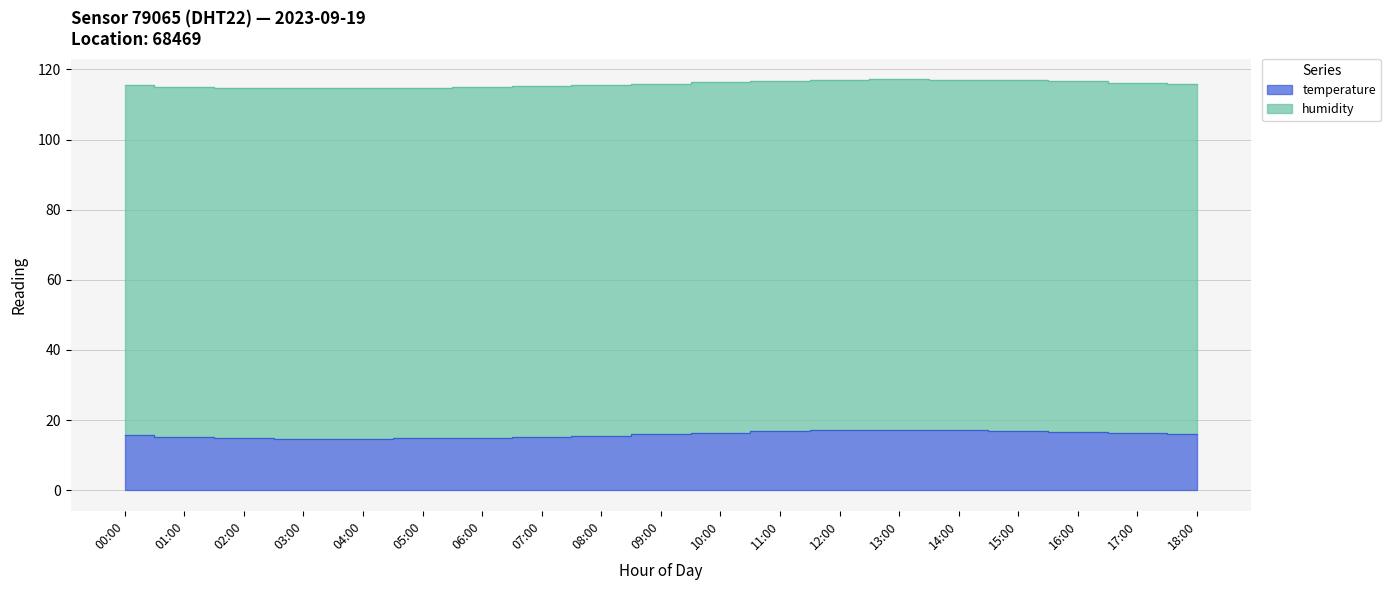

How many interior local peaks (higher than both neighbors) does the data have?

1